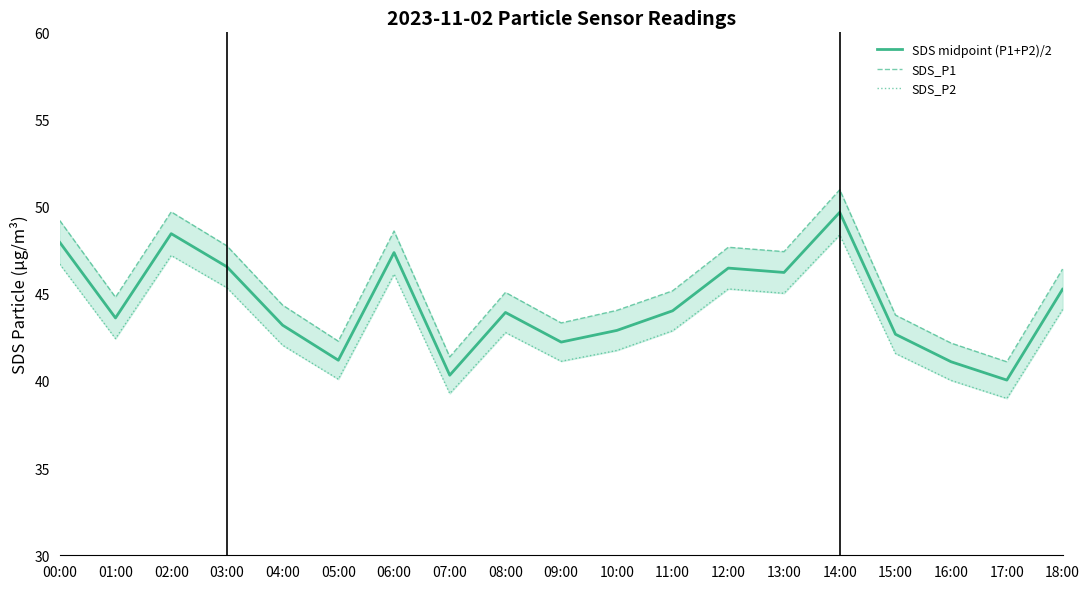

Rank the series at 12:00 from highest to lowest value.

SDS_P1, SDS midpoint (P1+P2)/2, SDS_P2